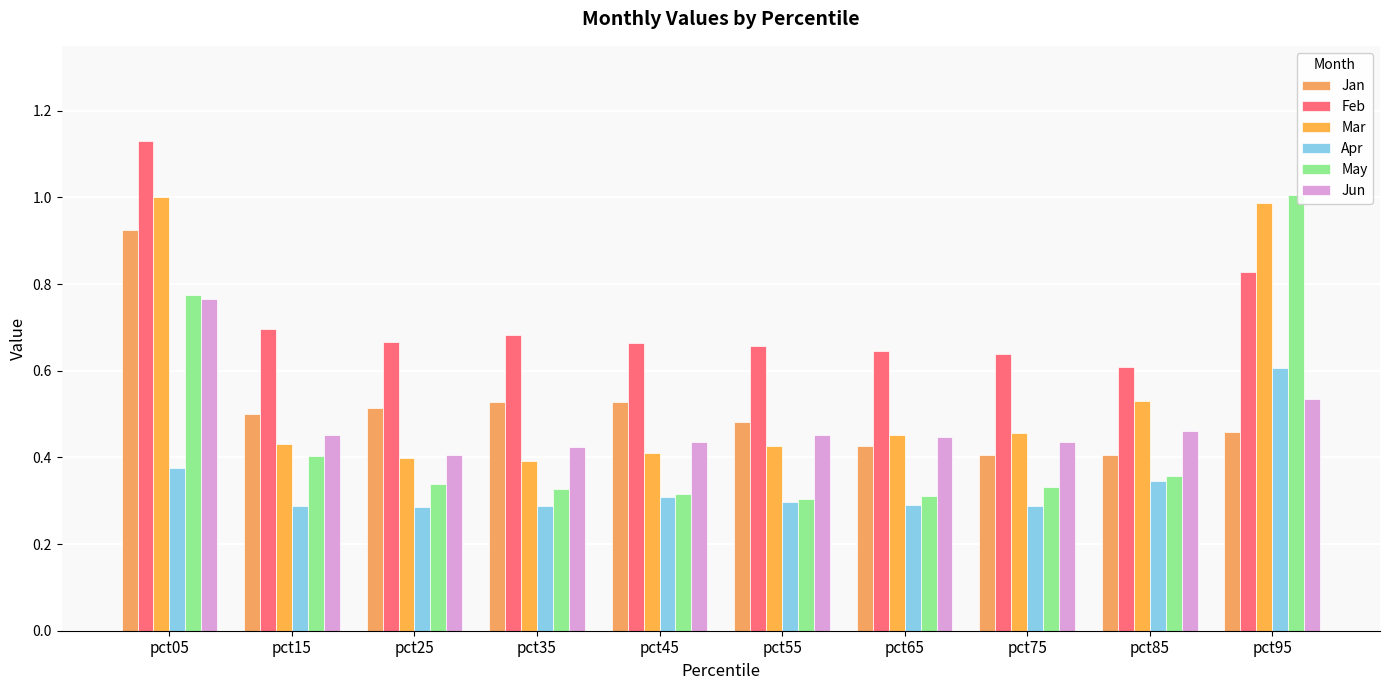

At which label is May closest to 0?

pct55